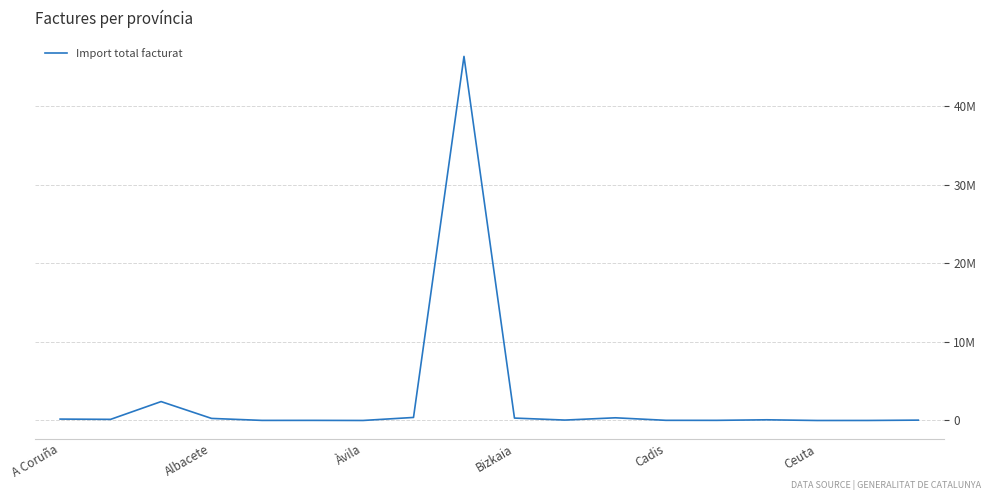

Is this an area chart (filled region under the line)?

No